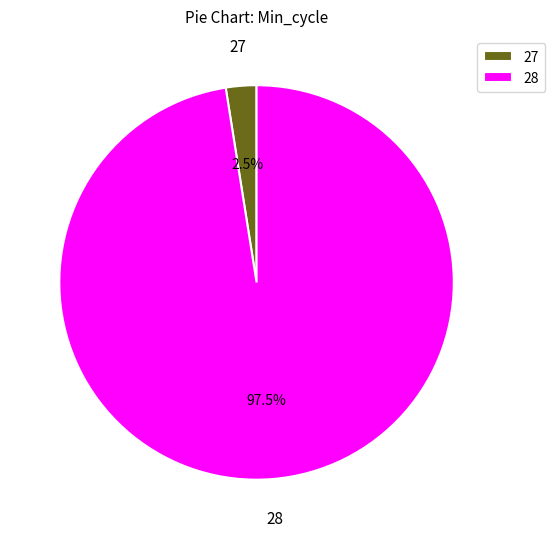

Which slice represents more than half of the pie?

28